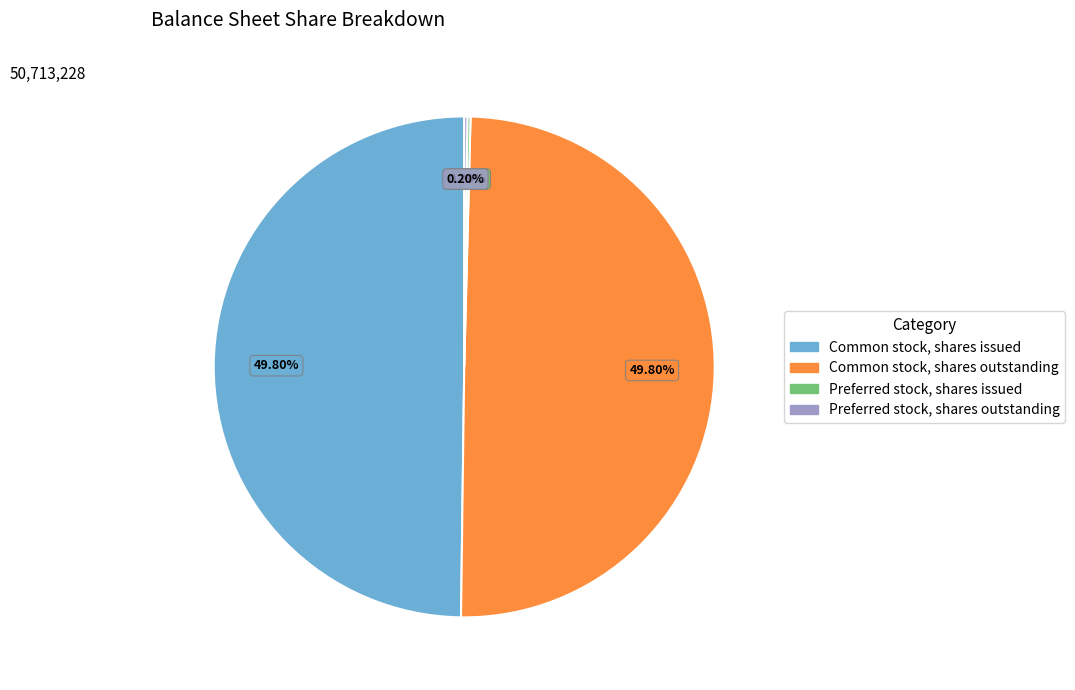

Is it true that Common stock, shares issued is 50% of the pie?

True